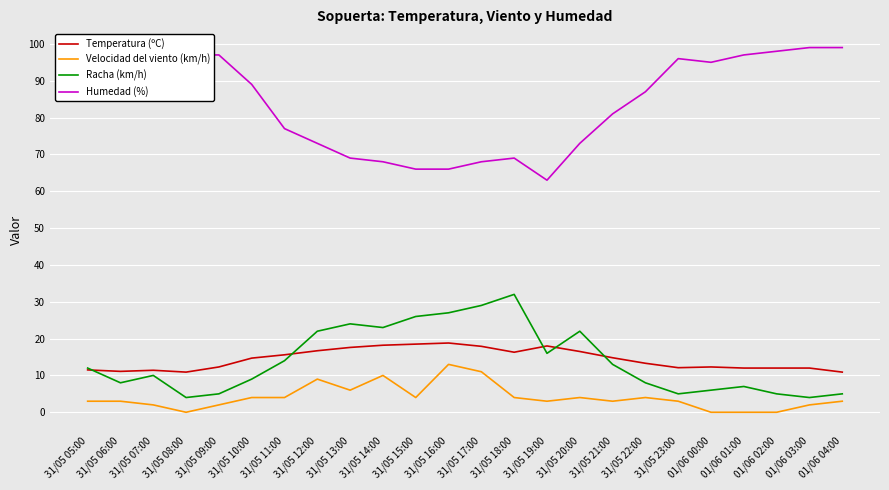

What position from the left is 31/05 20:00?

16